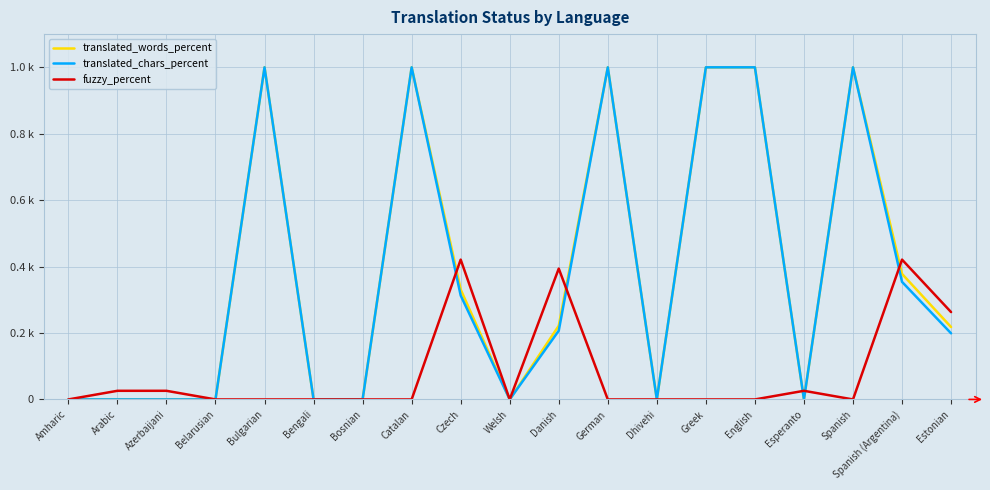

What is the greatest value displayed?

100.0